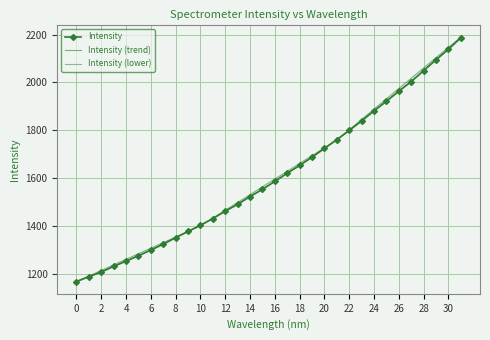

Rank the series by their maximum value, from lowest to highest.

Intensity (lower), Intensity, Intensity (trend)